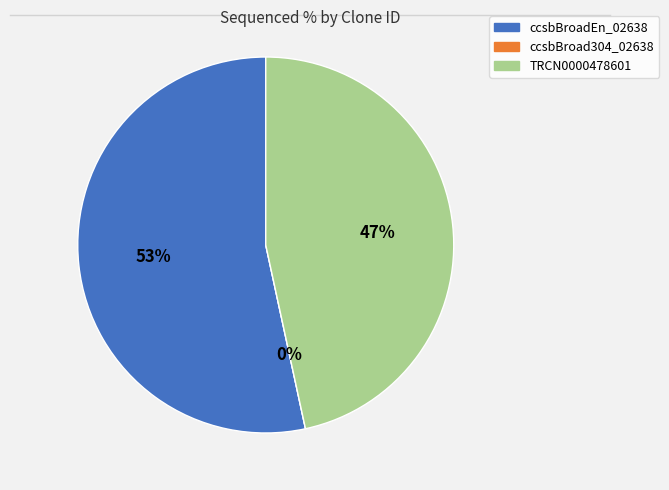

Which has a higher value, ccsbBroadEn_02638 or TRCN0000478601?

ccsbBroadEn_02638